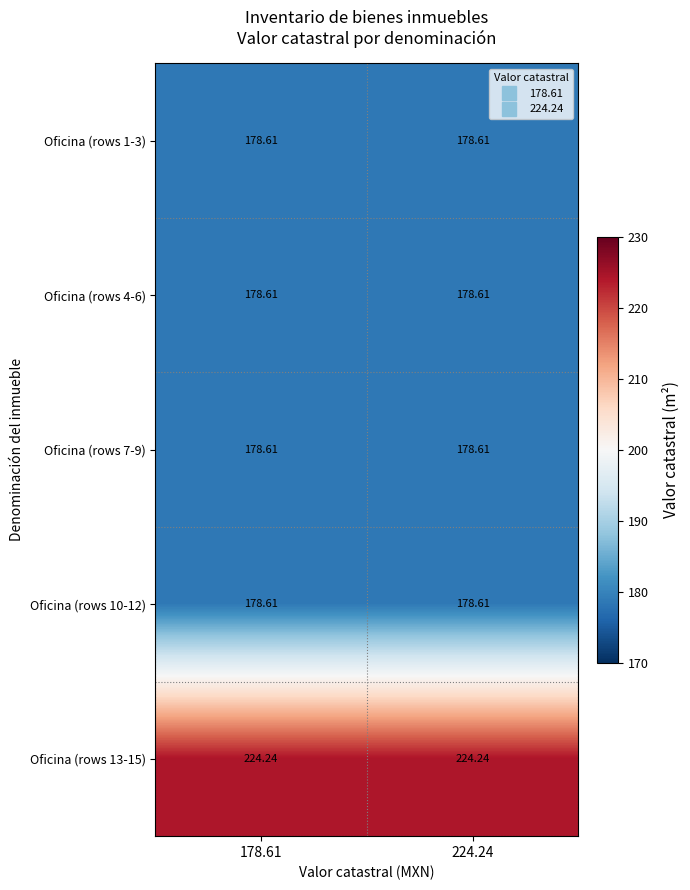

Is the value of Oficina (rows 13-15) at 224.24 greater than the value of Oficina (rows 10-12) at 224.24?

Yes